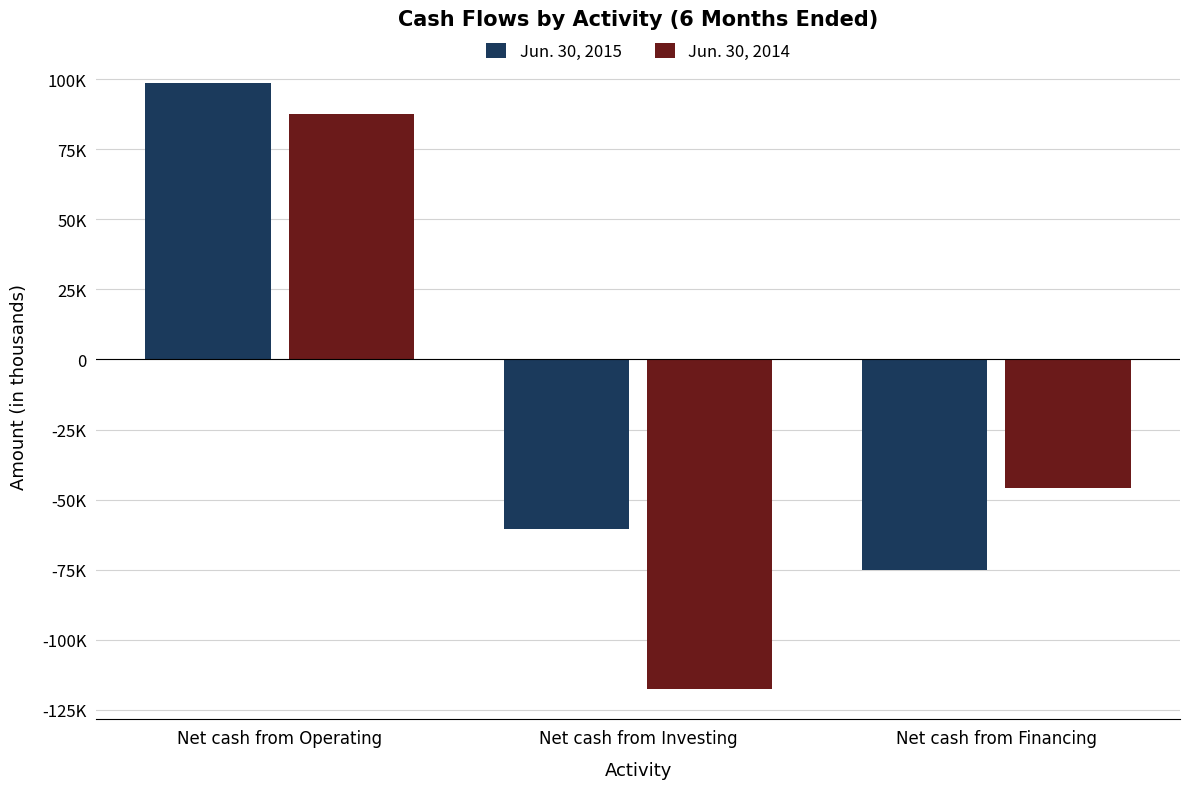

What is the difference between the Jun. 30, 2014 values at Net cash from Investing and Net cash from Financing?

71716